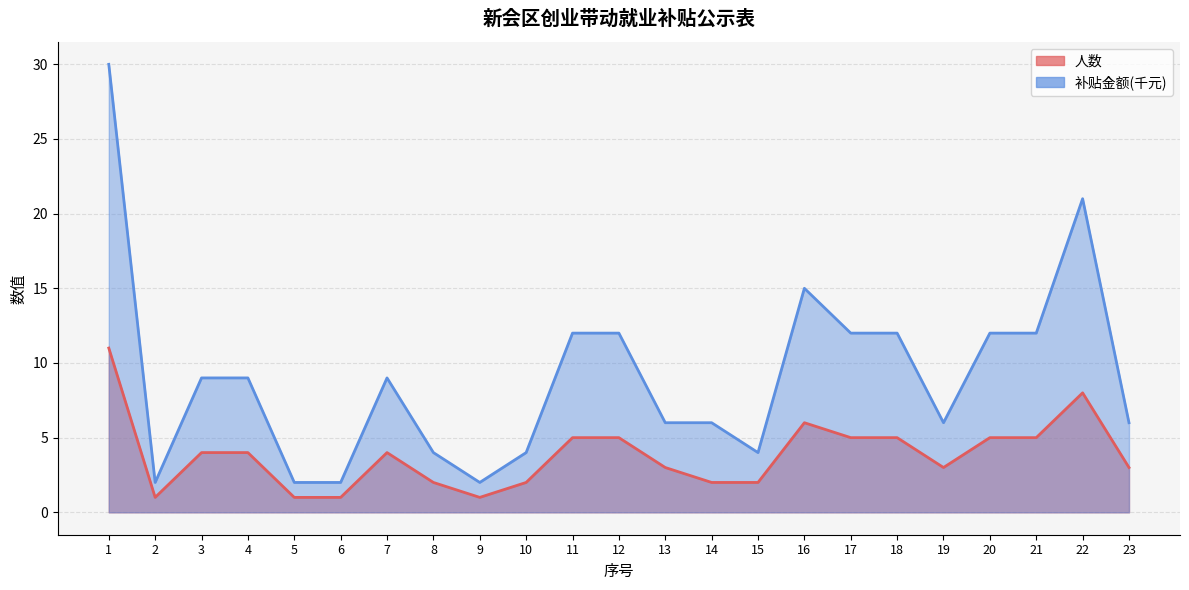

At which category is the sum across all series the highest?

1